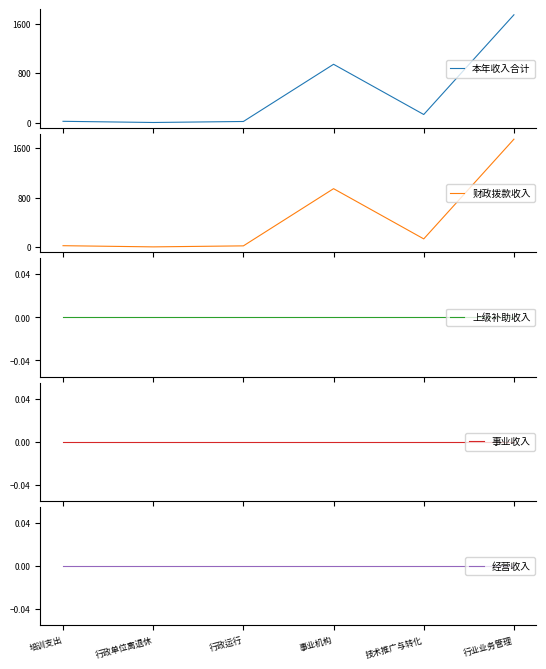

At 培训支出, list the series in order from largest to smallest.

本年收入合计, 财政拨款收入, 上级补助收入, 事业收入, 经营收入